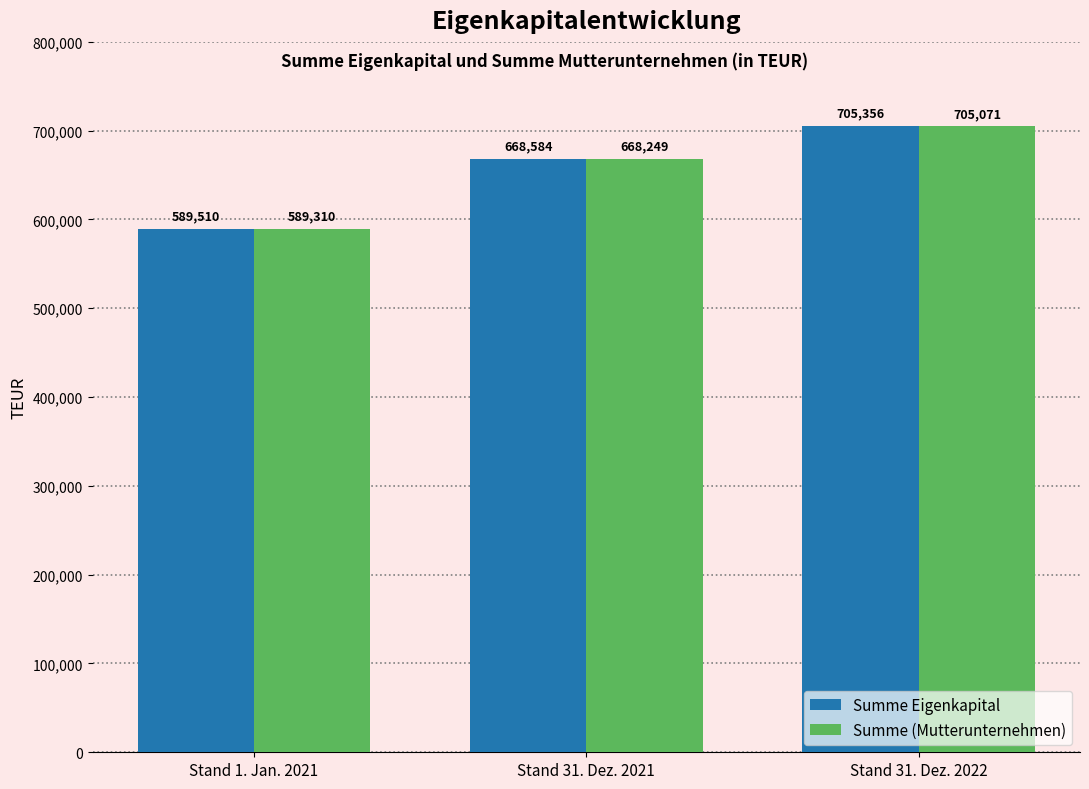

Read the Summe Eigenkapital value at Stand 31. Dez. 2021.

668584